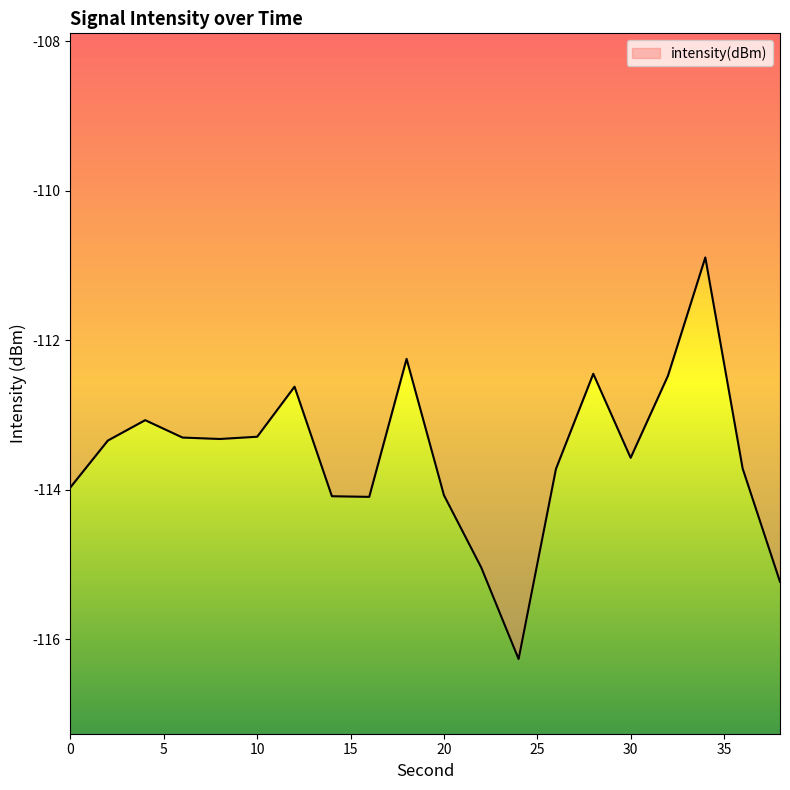

What is the smallest value displayed?

-116.3